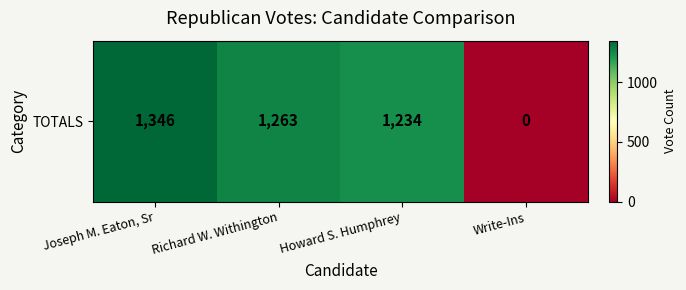

What is the approximate value at Howard S. Humphrey, to the nearest 10?

1230